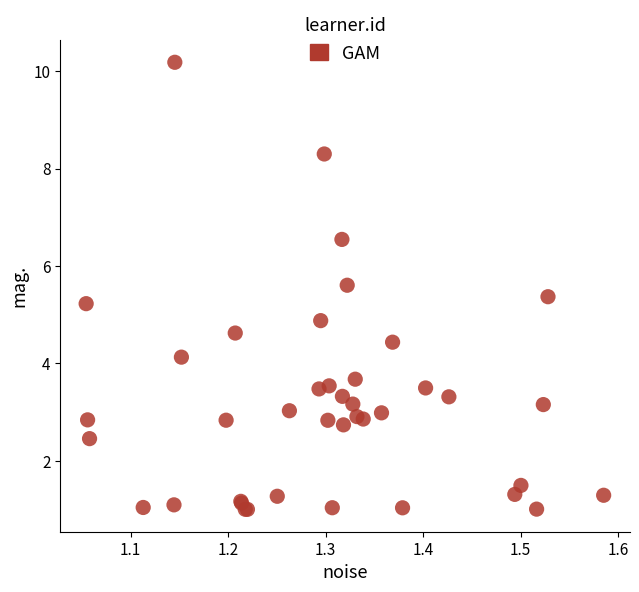

What Y value in the scatter plot is closest to 5?

4.9